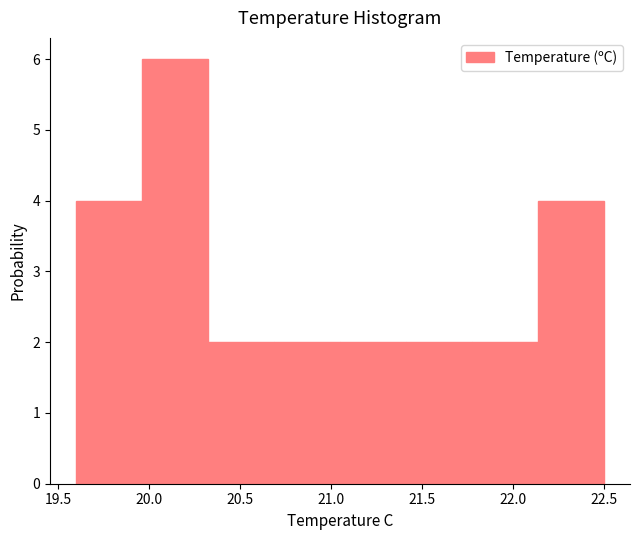

Reading left to right, transcribe this chart: for each bar, give the range it covers on the x-axis and its height. Neither the bar edges nor the heights are printed on the chart, so give them approximately, as read against the axes.

19.60 to 19.95: 4
19.95 to 20.35: 6
20.35 to 20.70: 2
20.70 to 21.05: 2
21.05 to 21.40: 2
21.40 to 21.80: 2
21.80 to 22.15: 2
22.15 to 22.50: 4